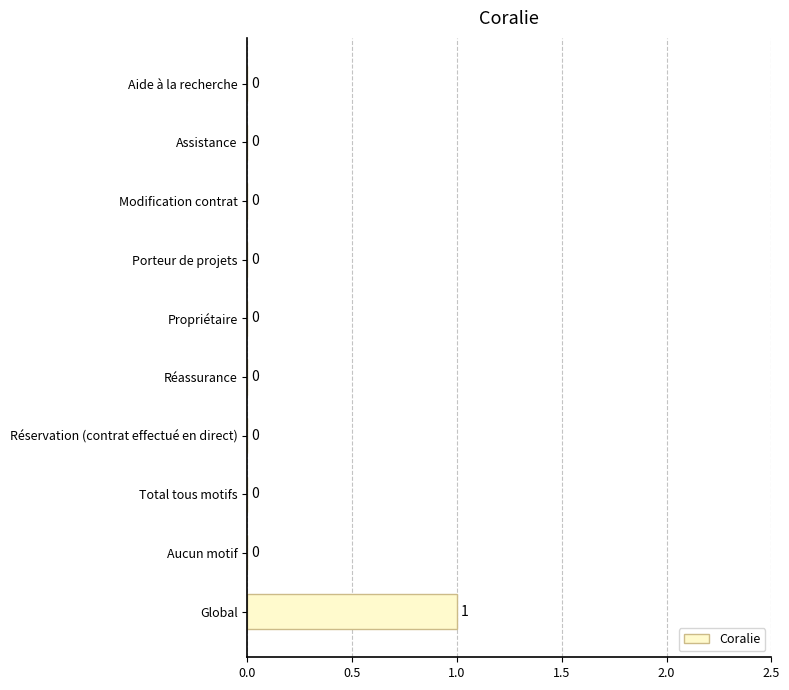

Is it true that the value at Aide à la recherche is 0?

True